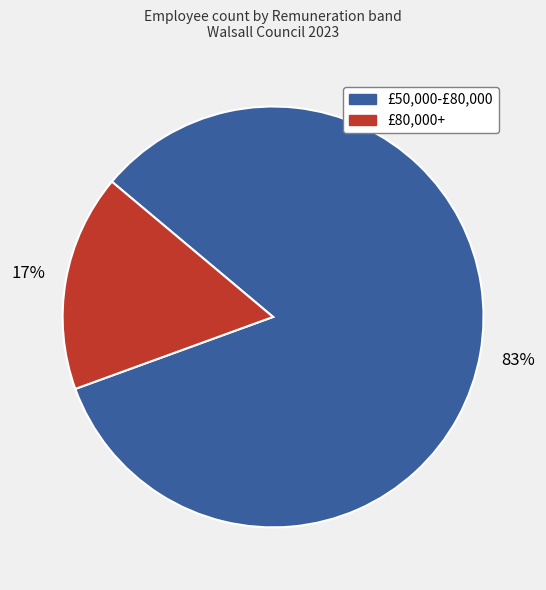

To the nearest percent, what percentage of the pie is £50,000-£80,000?

83%